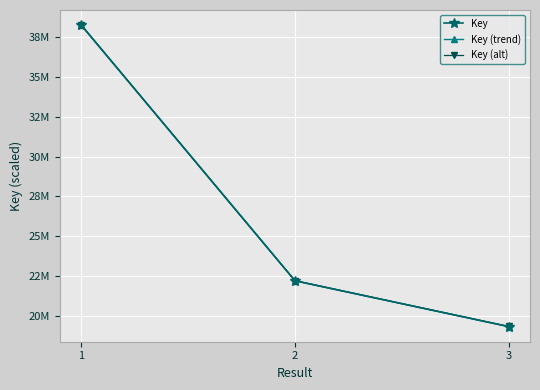

What are all the series names shown in the legend?

Key, Key (trend), Key (alt)